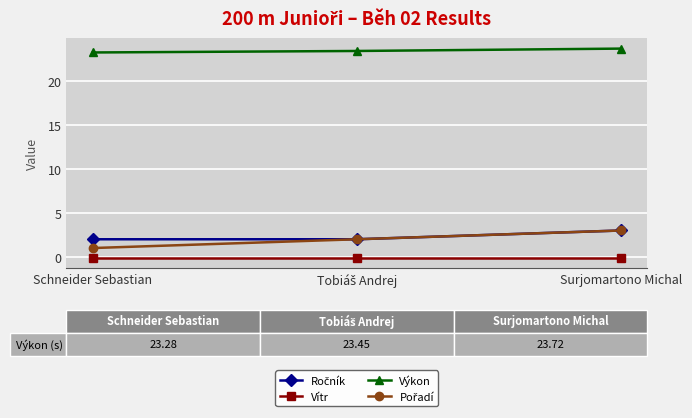

Is this an area chart (filled region under the line)?

No